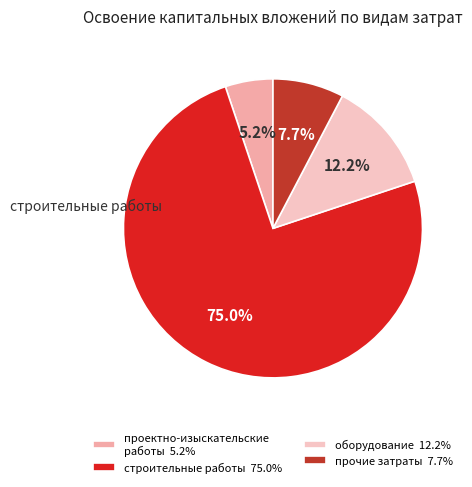

Is there a majority slice in this chart?

Yes